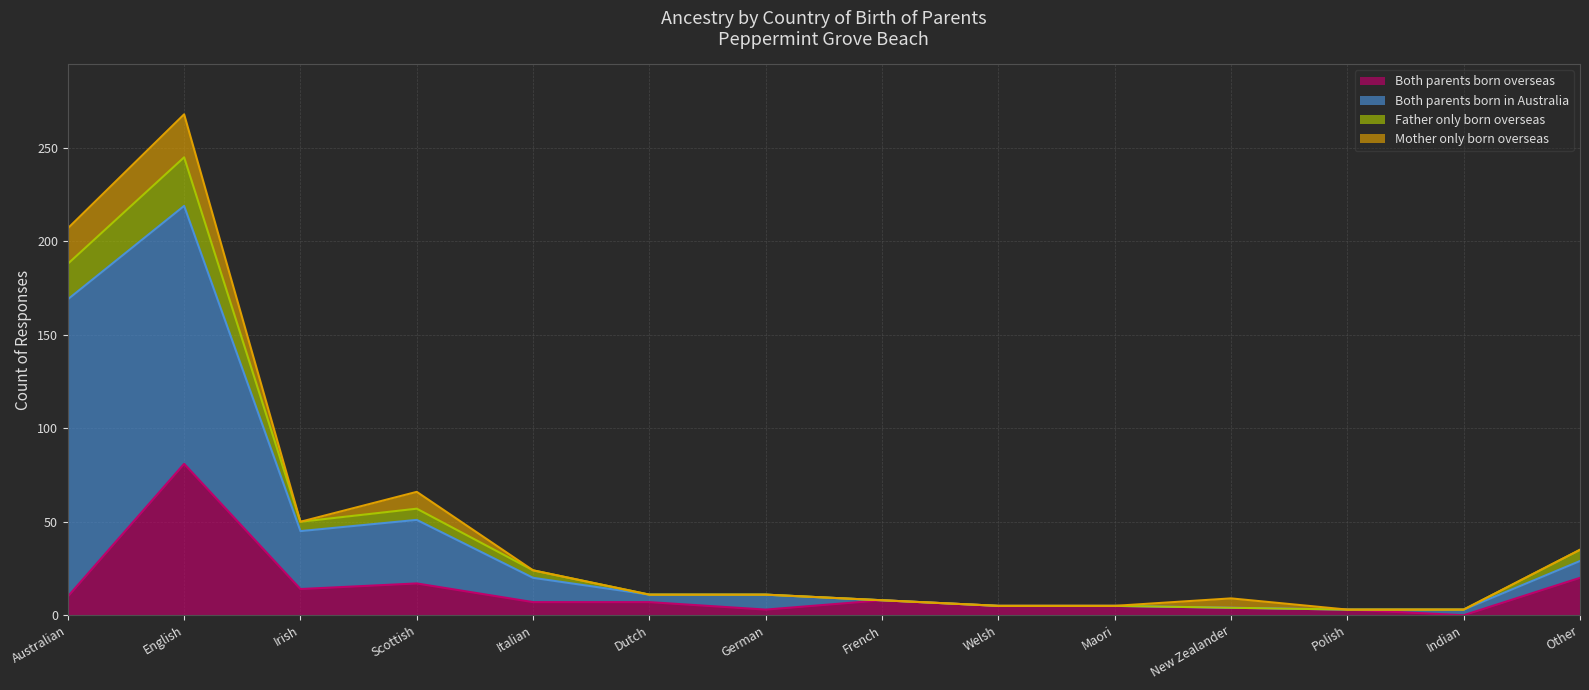

At which category is the sum across all series the highest?

English